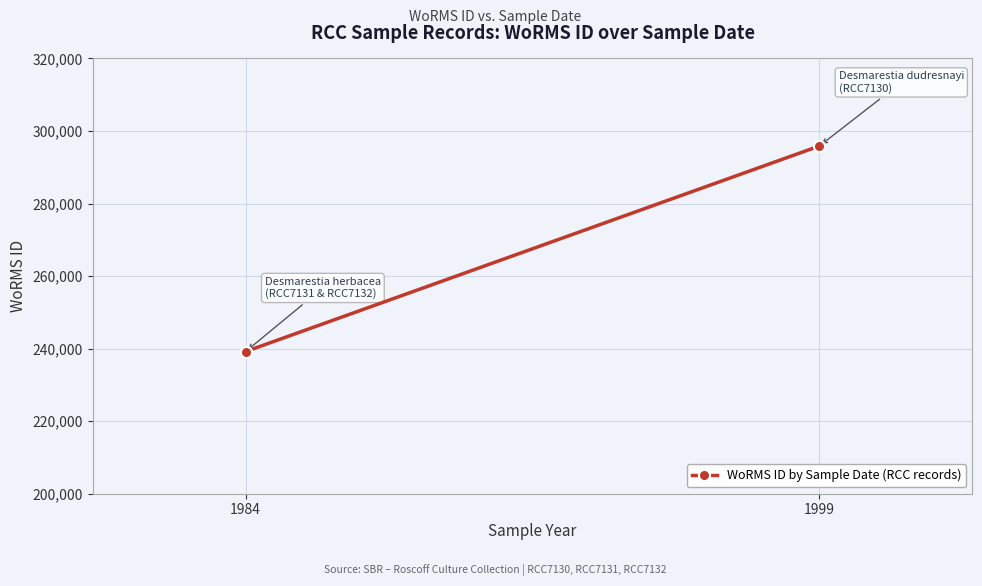

Reading left to right, transcribe all the data shown in this chart.

239201	239201	295864